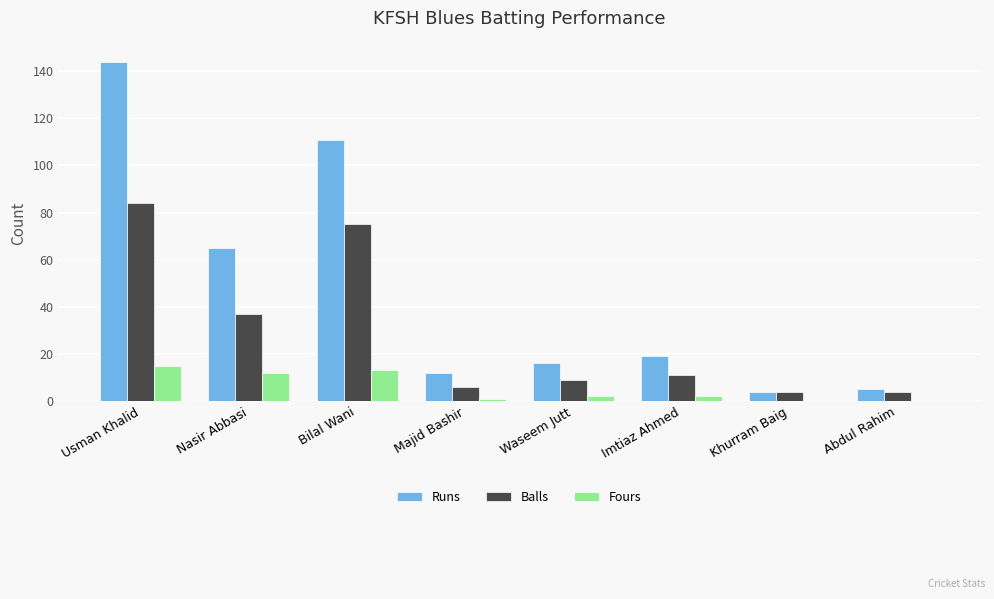

How many distinct data groups are displayed?

3